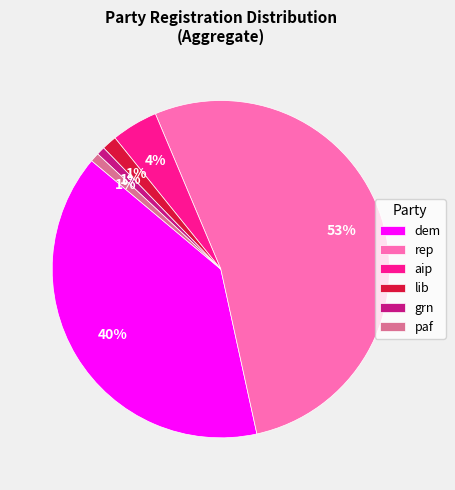

To the nearest percent, what is the combined percentage of dem and lib?

41%